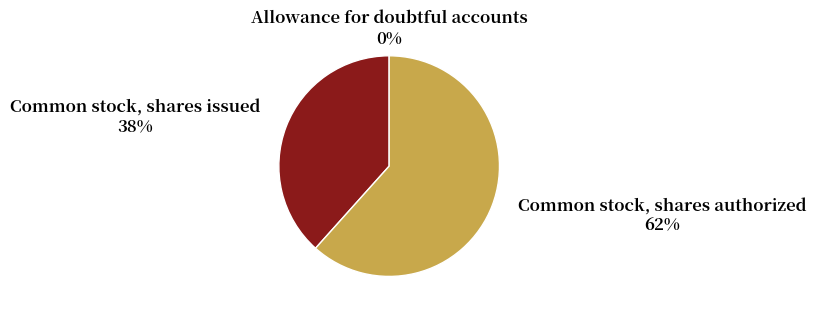

To the nearest percent, what is the difference between the largest and smallest slice percentages?

62%